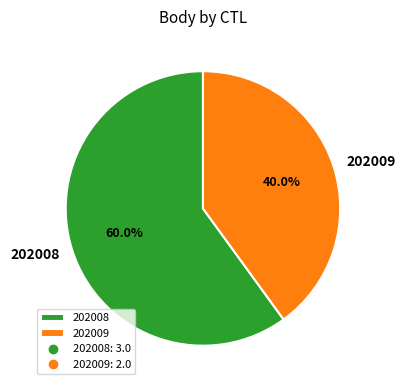

What is the ratio of the value at 202009 to the value at 202008?

0.7